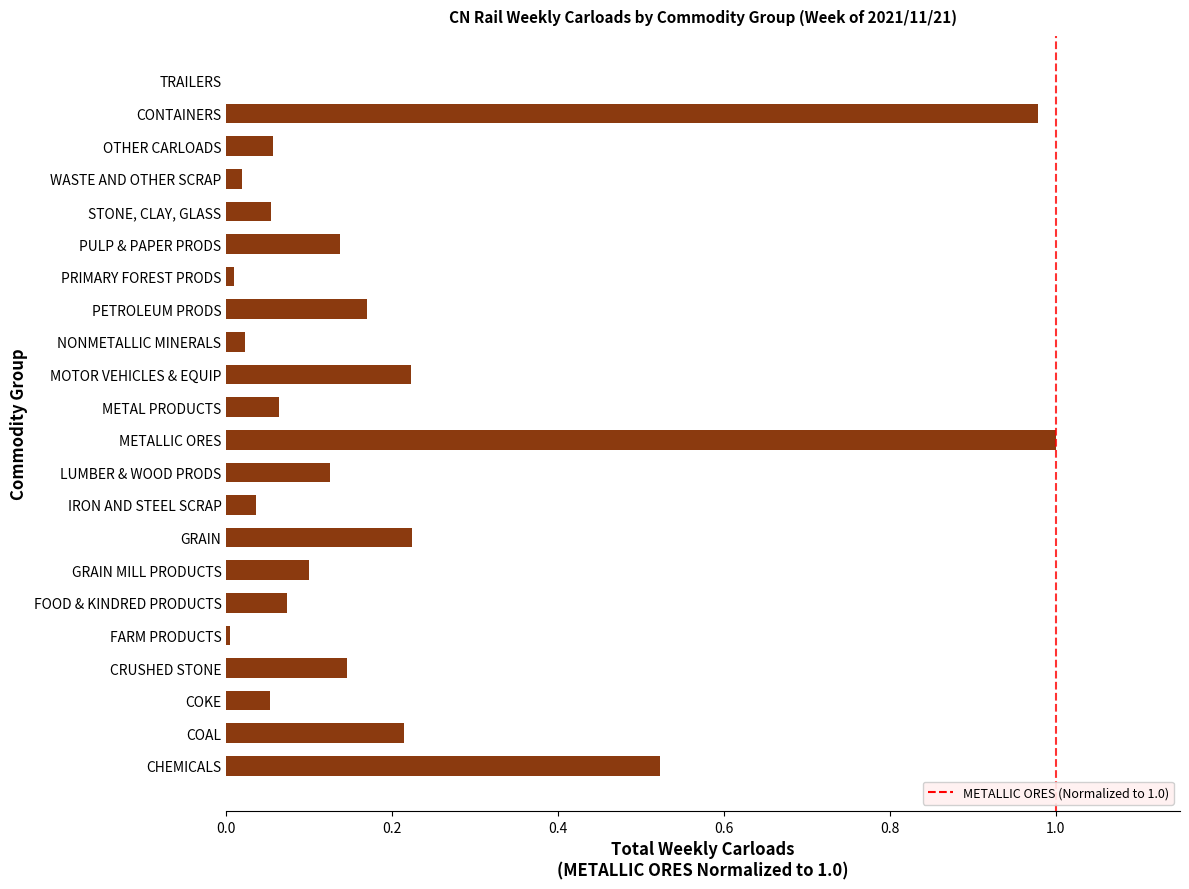

Is it true that the value at OTHER CARLOADS is 0.0?

False